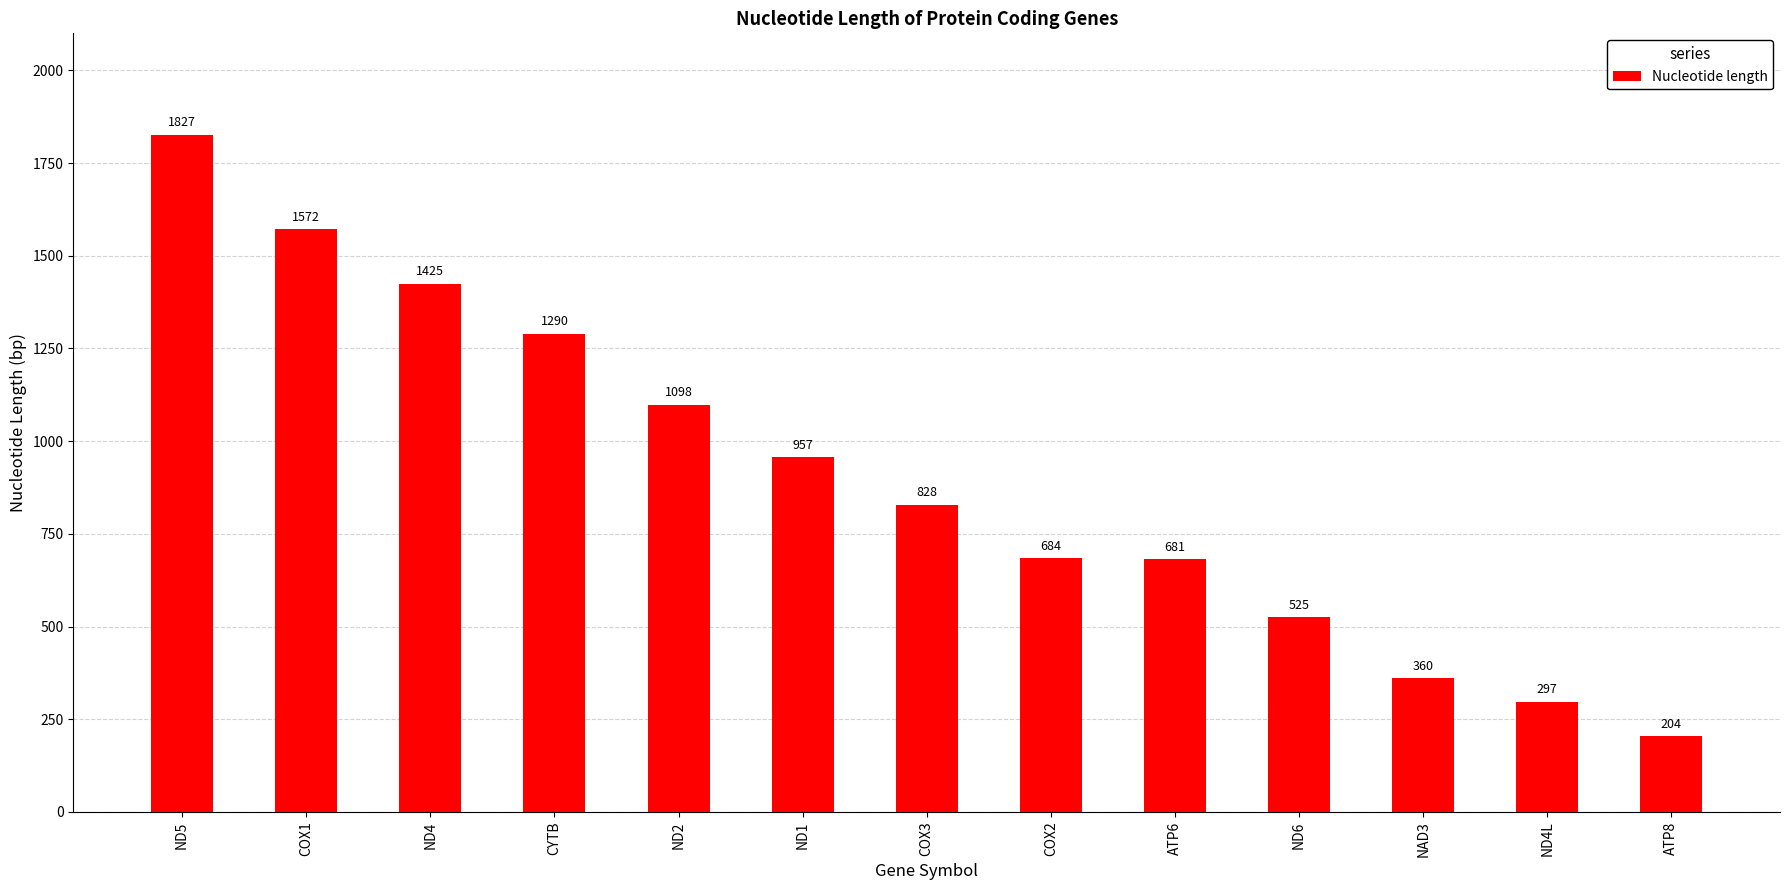

The value at ND6 is 736. True or false?

False